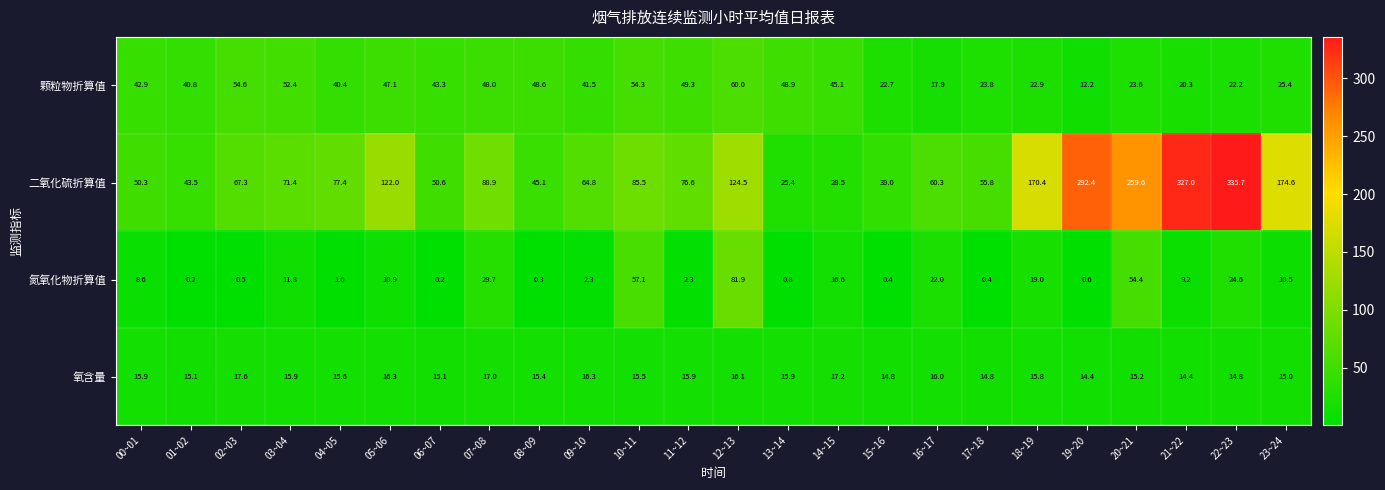

Rank the series by their maximum value, from lowest to highest.

氧含量, 颗粒物折算值, 氮氧化物折算值, 二氧化硫折算值